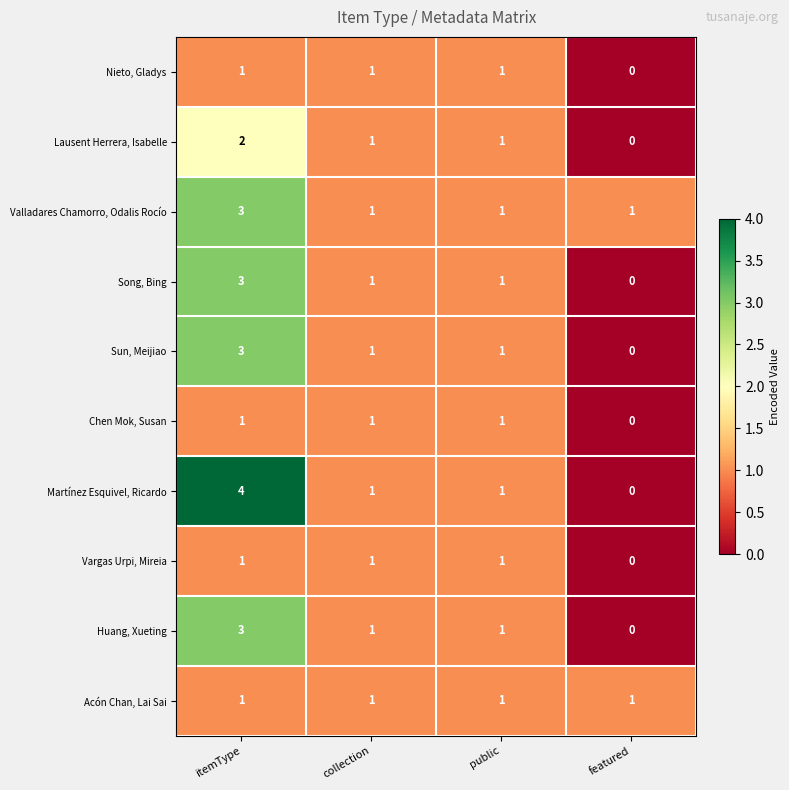

Count the number of data series in this chart.

10